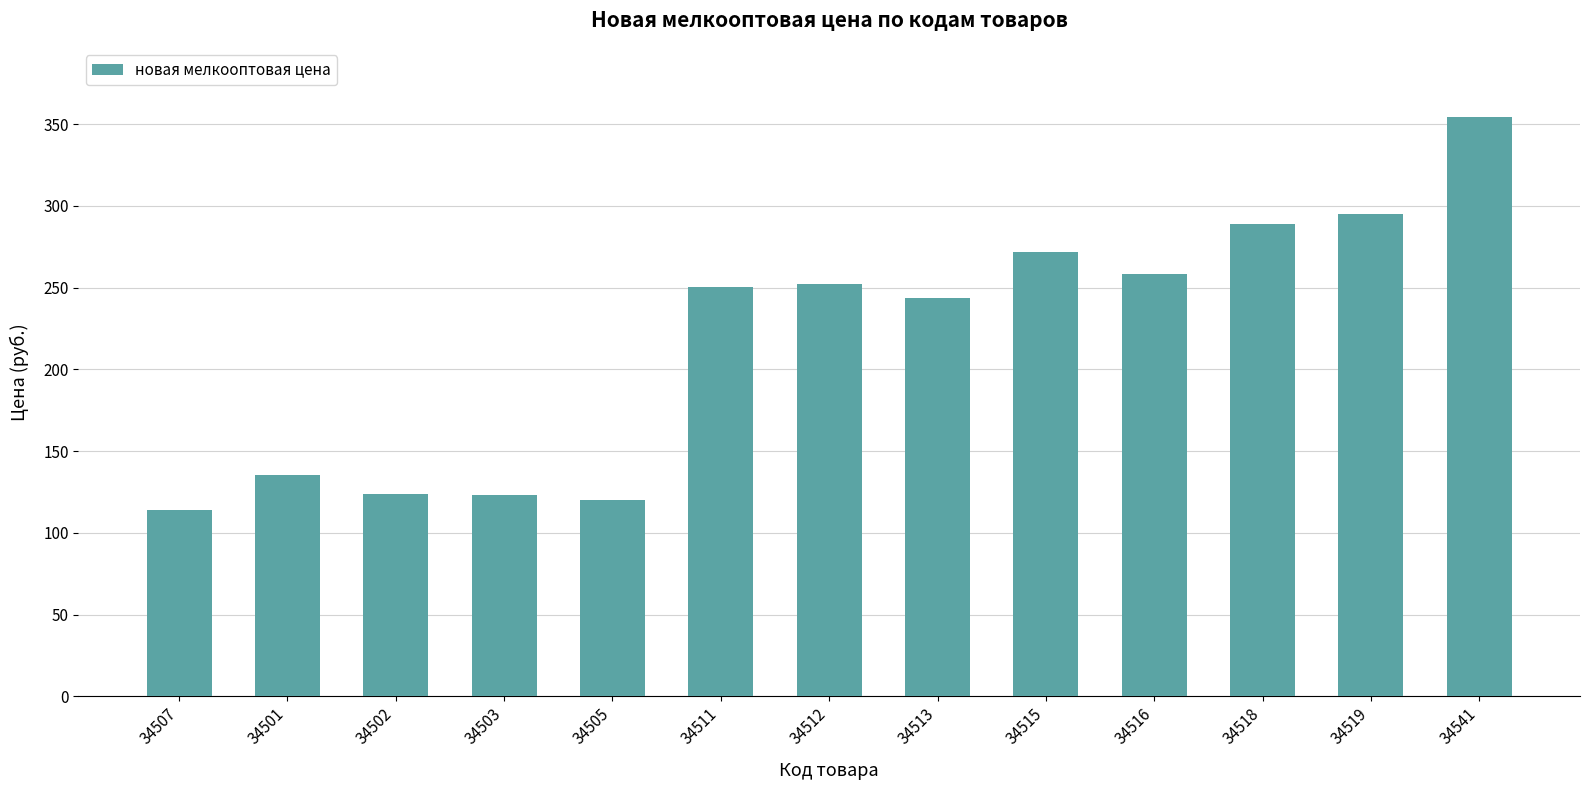

True or false: the data shows 289.0 at 34518.

True